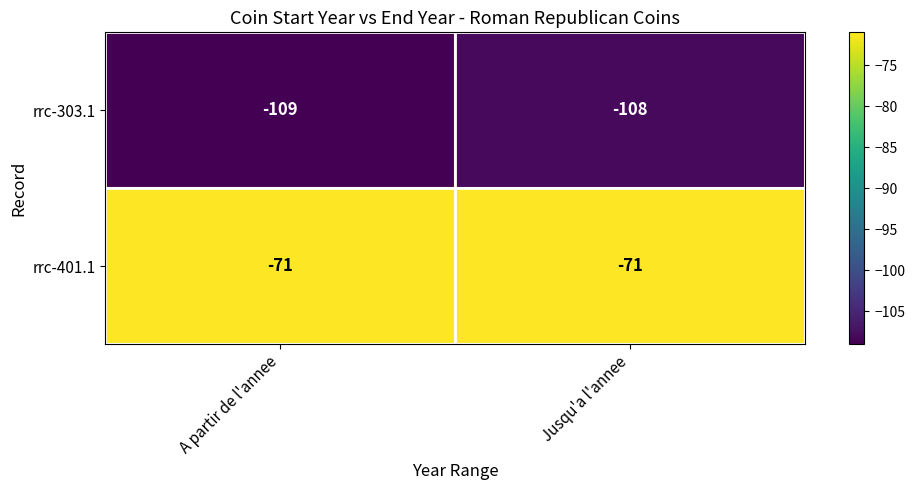

What is the sum of the rrc-303.1 values at Jusqu'a l'annee and A partir de l'annee?

-217